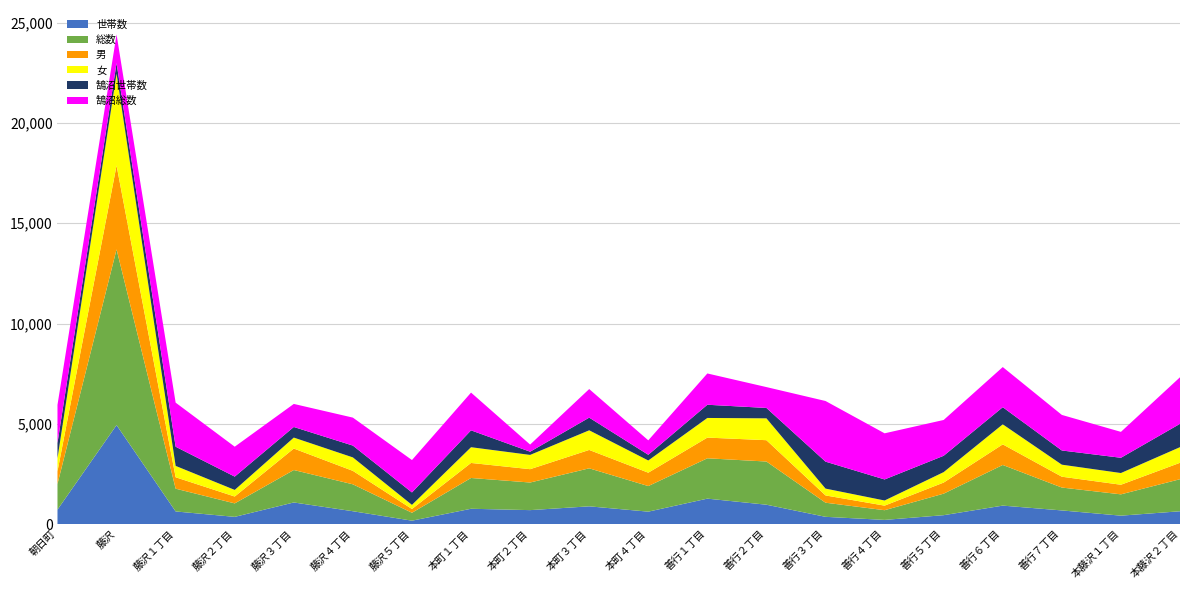

Reading right to left, transcribe all the data shown in this chart.

世帯数: 本藤沢２丁目=636	本藤沢１丁目=417	善行７丁目=678	善行６丁目=918	善行５丁目=441	善行４丁目=205	善行３丁目=359	善行２丁目=963	善行１丁目=1266	本町４丁目=617	本町３丁目=882	本町２丁目=693	本町１丁目=761	藤沢５丁目=167	藤沢４丁目=638	藤沢３丁目=1075	藤沢２丁目=357	藤沢１丁目=627	藤沢=4935	朝日町=718
総数: 本藤沢２丁目=1599	本藤沢１丁目=1063	善行７丁目=1141	善行６丁目=2027	善行５丁目=1074	善行４丁目=484	善行３丁目=704	善行２丁目=2154	善行１丁目=2012	本町４丁目=1276	本町３丁目=1896	本町２丁目=1377	本町１丁目=1535	藤沢５丁目=394	藤沢４丁目=1342	藤沢３丁目=1618	藤沢２丁目=672	藤沢１丁目=1136	藤沢=8762	朝日町=1281
男: 本藤沢２丁目=819	本藤沢１丁目=479	善行７丁目=541	善行６丁目=1028	善行５丁目=553	善行４丁目=228	善行３丁目=363	善行２丁目=1064	善行１丁目=1033	本町４丁目=667	本町３丁目=917	本町２丁目=665	本町１丁目=750	藤沢５丁目=188	藤沢４丁目=671	藤沢３丁目=1072	藤沢２丁目=342	藤沢１丁目=569	藤沢=4185	朝日町=628
女: 本藤沢２丁目=780	本藤沢１丁目=584	善行７丁目=600	善行６丁目=999	善行５丁目=521	善行４丁目=256	善行３丁目=341	善行２丁目=1090	善行１丁目=979	本町４丁目=609	本町３丁目=979	本町２丁目=712	本町１丁目=785	藤沢５丁目=206	藤沢４丁目=671	藤沢３丁目=546	藤沢２丁目=330	藤沢１丁目=567	藤沢=4577	朝日町=653
鵠沼世帯数: 本藤沢２丁目=1163	本藤沢１丁目=761	善行７丁目=708	善行６丁目=854	善行５丁目=815	善行４丁目=1050	善行３丁目=1344	善行２丁目=518	善行１丁目=659	本町４丁目=285	本町３丁目=632	本町２丁目=160	本町１丁目=841	藤沢５丁目=620	藤沢４丁目=590	藤沢３丁目=529	藤沢２丁目=664	藤沢１丁目=956	藤沢=526	朝日町=761
鵠沼総数: 本藤沢２丁目=2323	本藤沢１丁目=1292	善行７丁目=1774	善行６丁目=2003	善行５丁目=1786	善行４丁目=2301	善行３丁目=3025	善行２丁目=1041	善行１丁目=1561	本町４丁目=720	本町３丁目=1426	本町２丁目=356	本町１丁目=1883	藤沢５丁目=1616	藤沢４丁目=1395	藤沢３丁目=1150	藤沢２丁目=1492	藤沢１丁目=2199	藤沢=1432	朝日町=1901